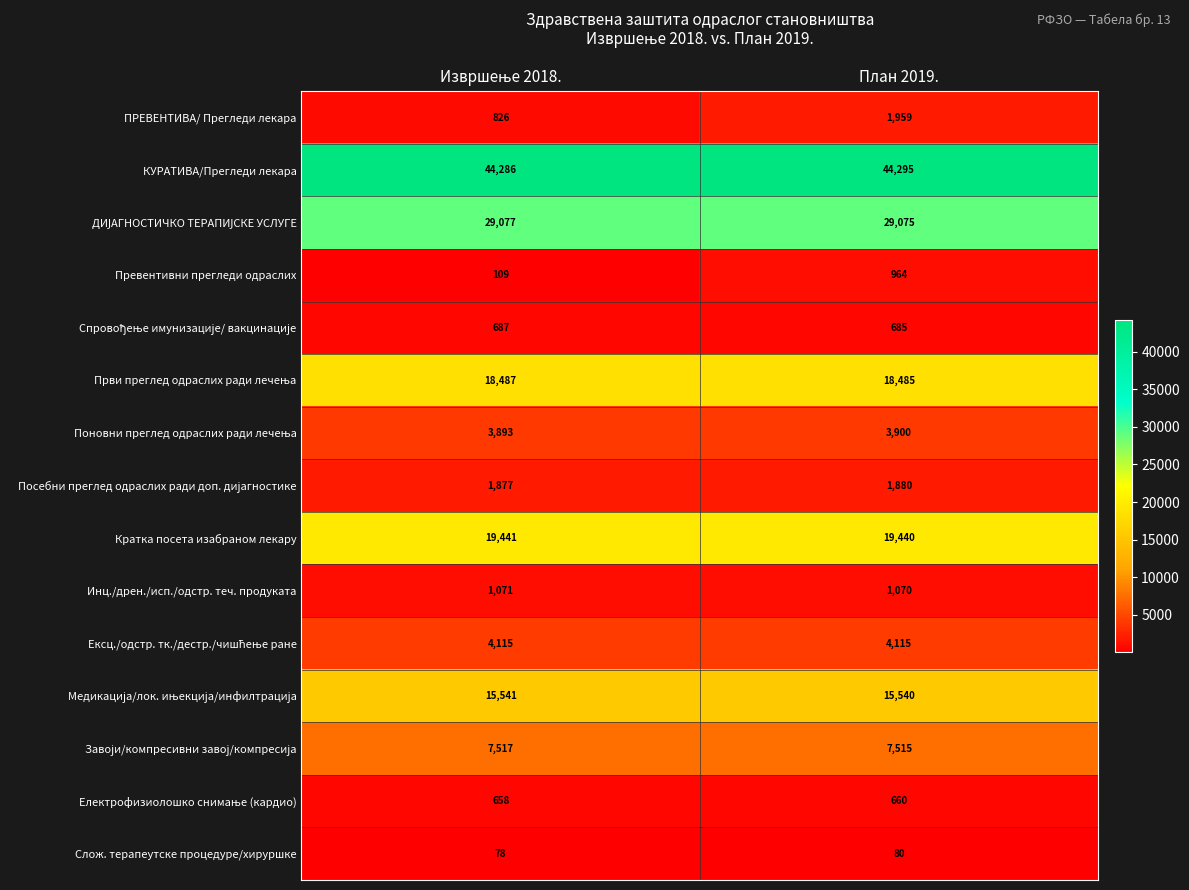

What is the approximate value of Превентивни прегледи одраслих at План 2019., to the nearest 50?

950